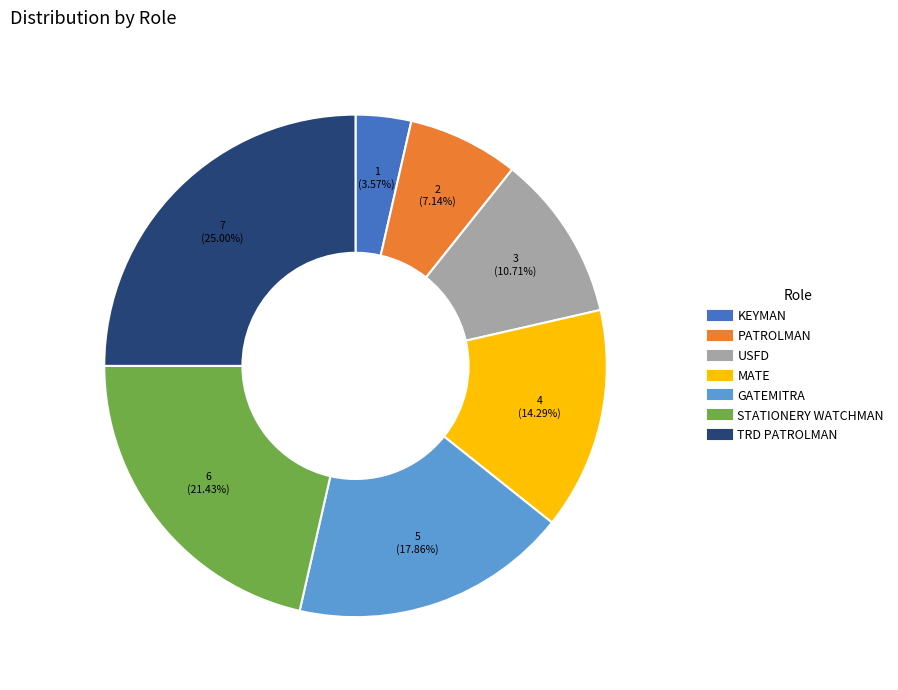

Is there a majority slice in this chart?

No